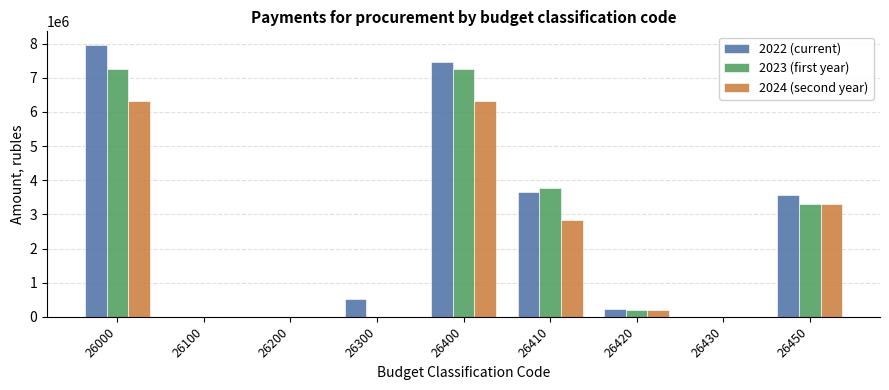

Between 26200 and 26400, which series saw the biggest shift?

2022 (current)